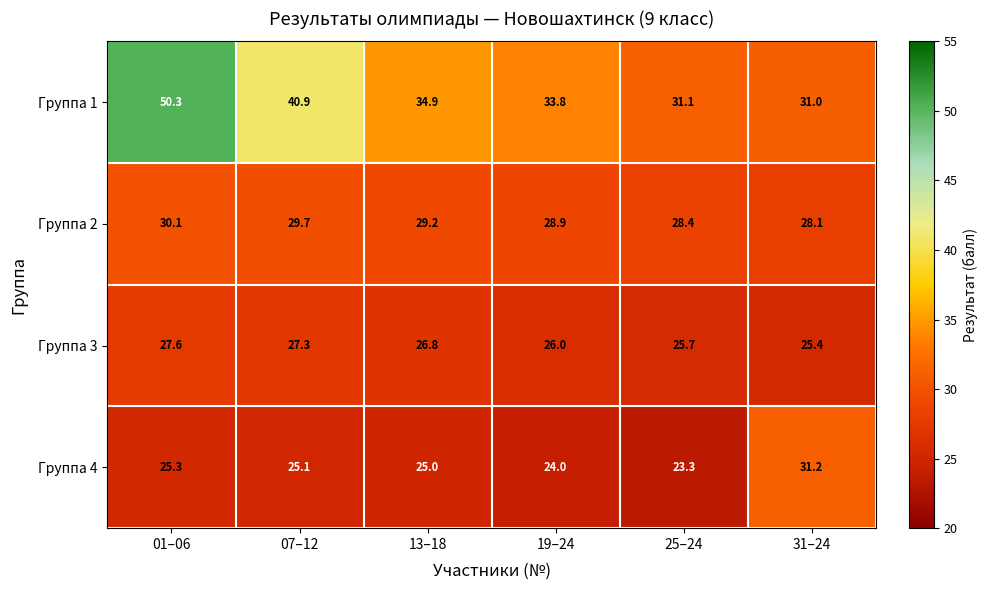

True or false: Группа 4 has a value of 50.9 at 31–24.

False